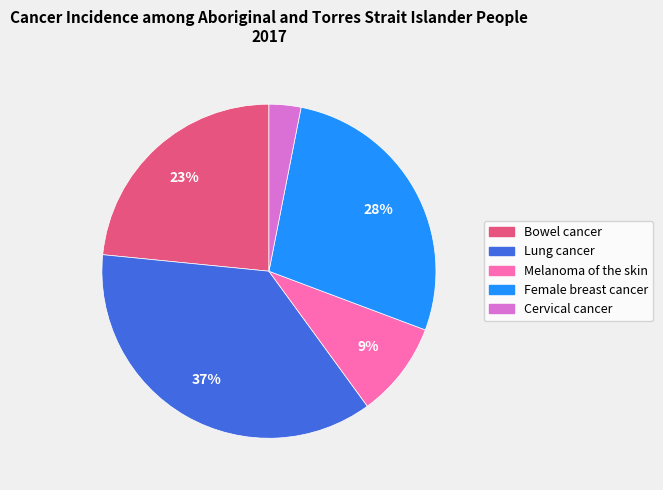

Does Bowel cancer account for over 50% of the chart?

No